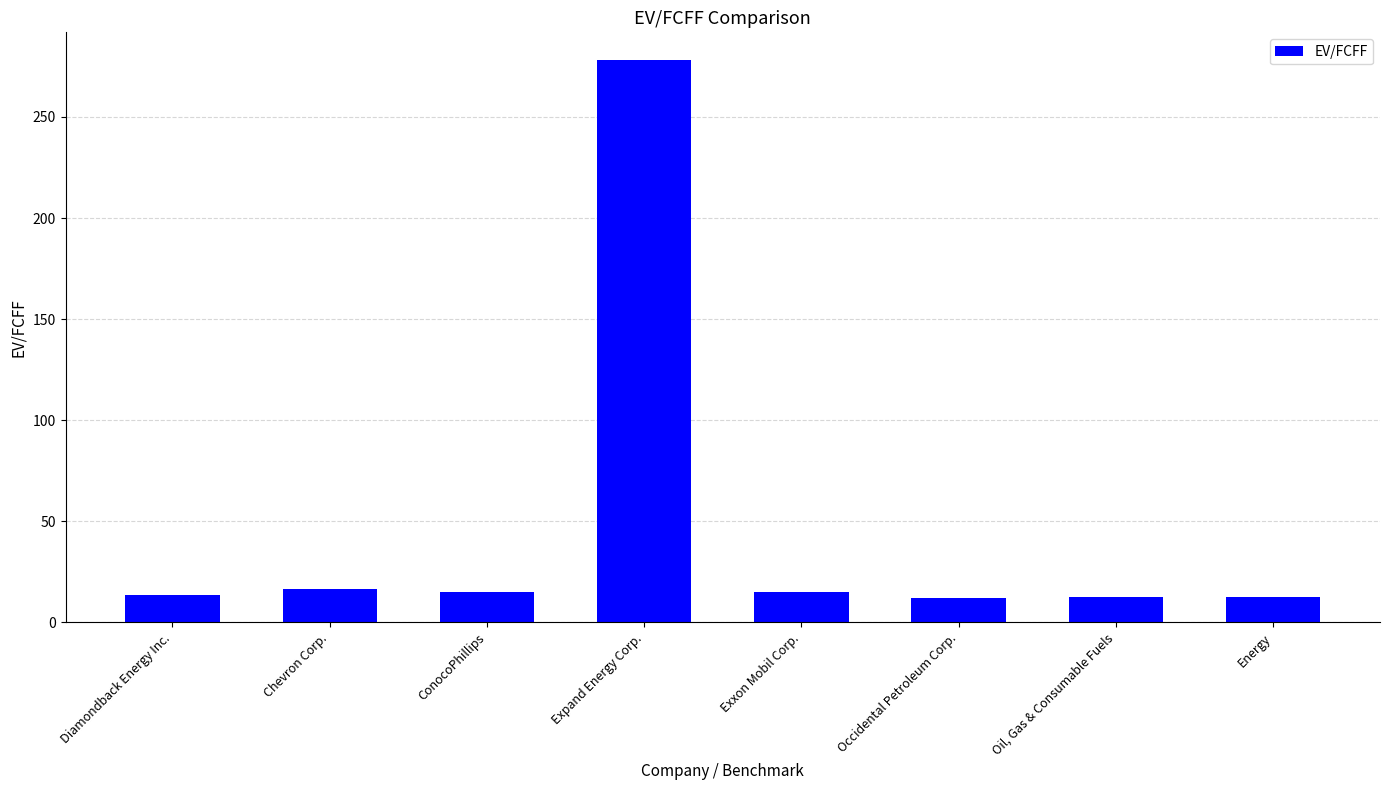

Does the chart contain any negative values?

No